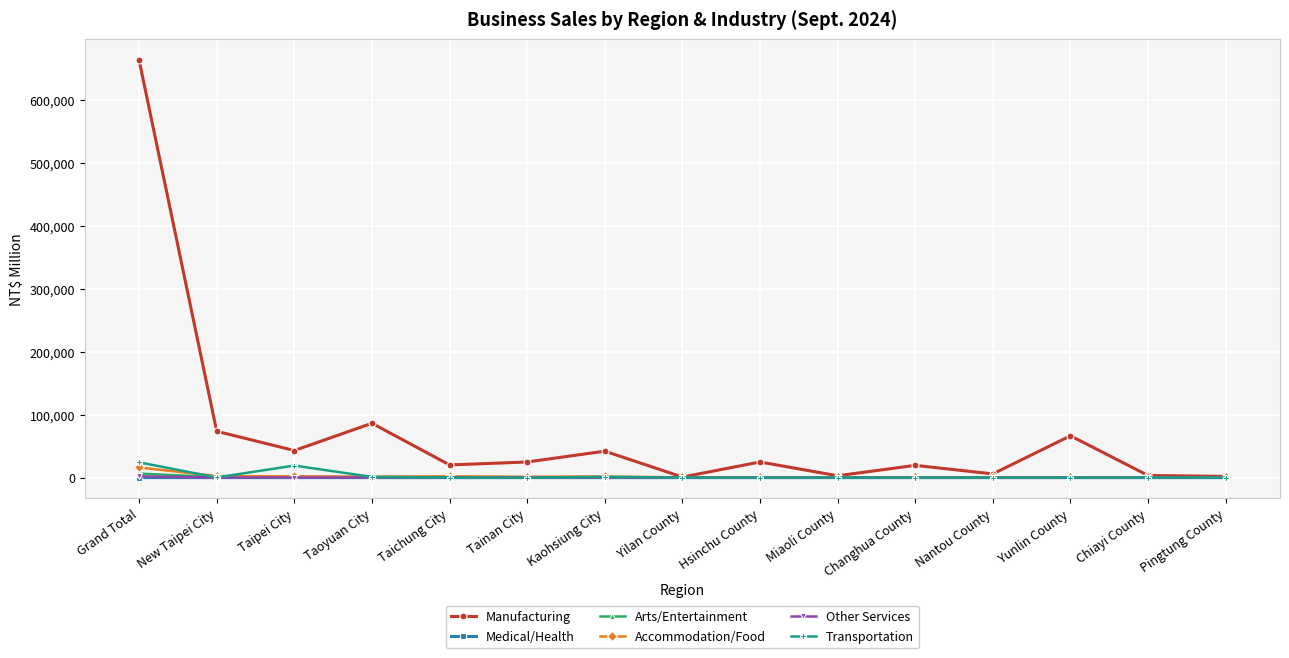

At how many categories does at least one series exceed 576366?

1